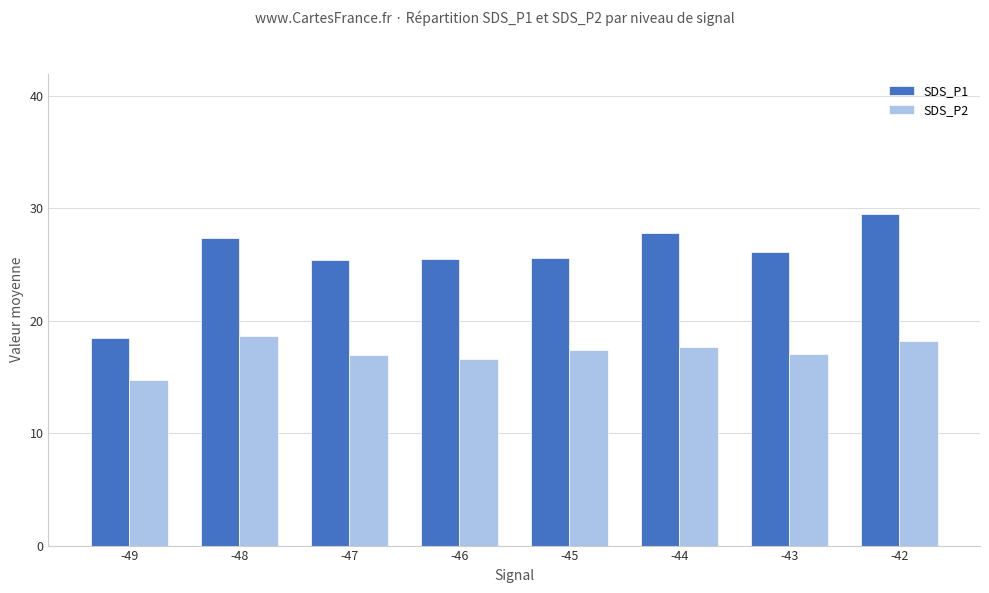

The value of SDS_P1 at -43 is 26.1. True or false?

True